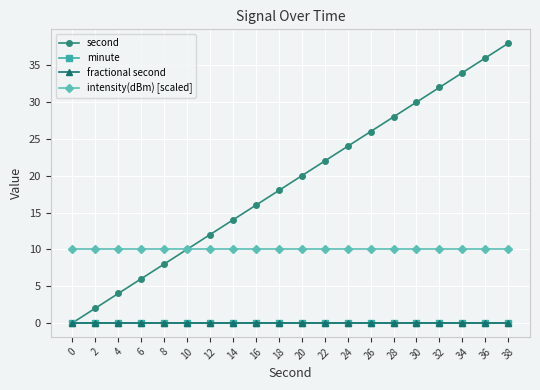

Which has a higher value, 26 or 8?

26